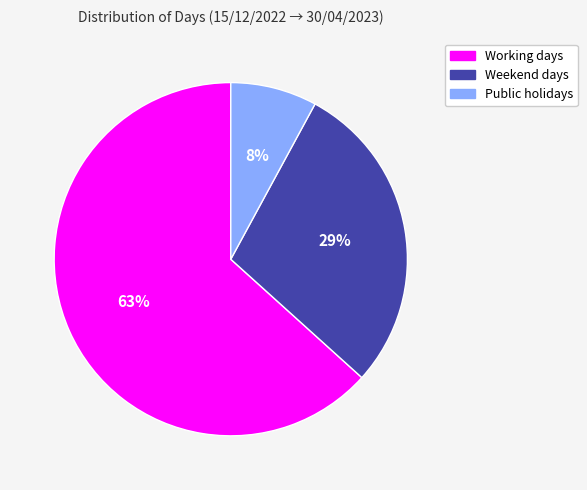

What is the majority slice?

Working days